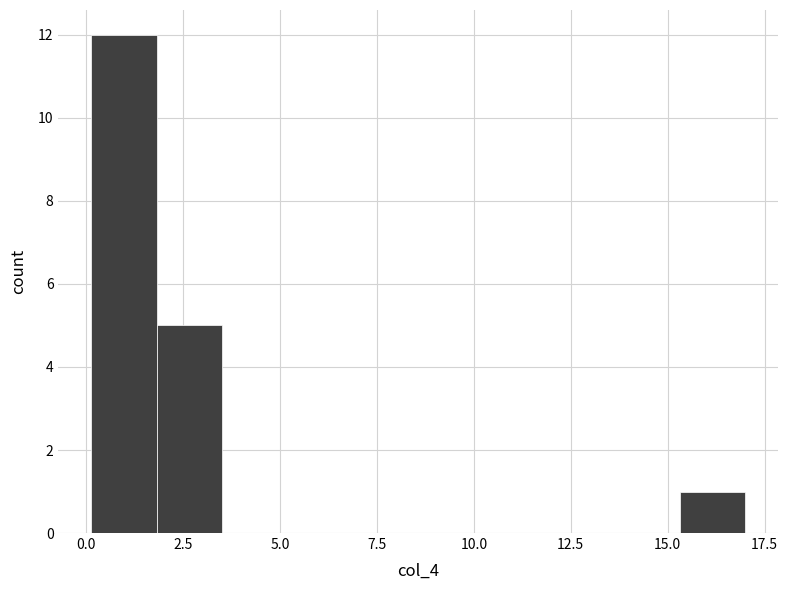

Read against the x-axis, roughly where is the centre of the tallest bar?

1.0